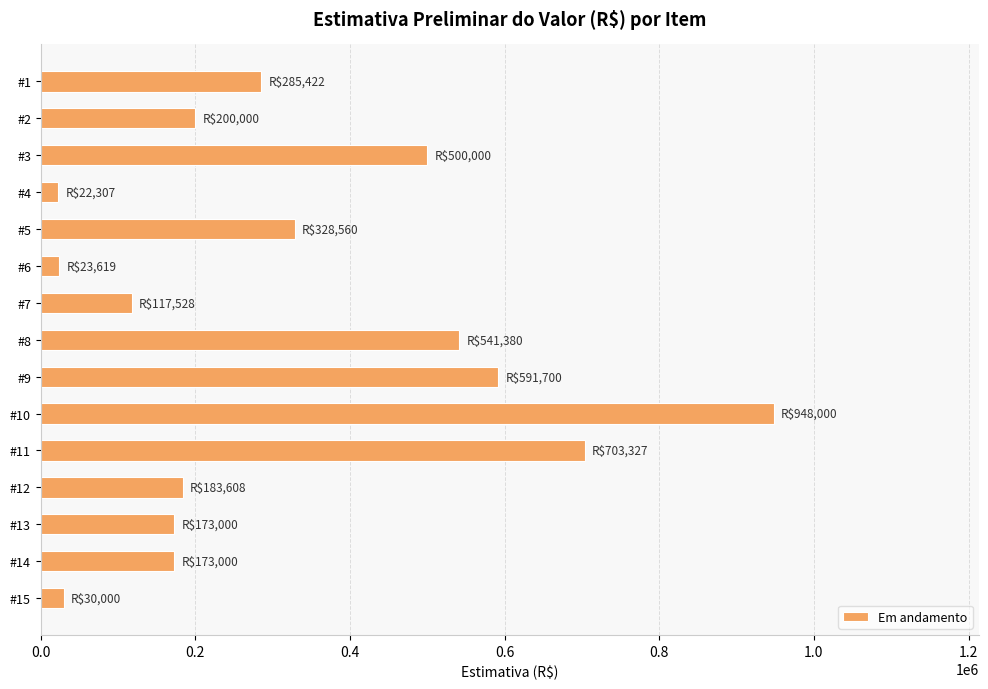

Are the bars horizontal?

Yes